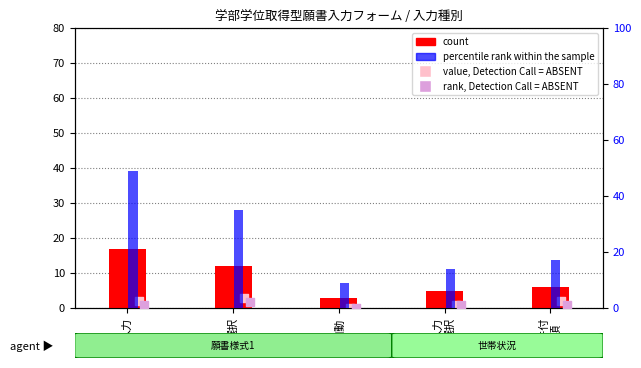

Which series has the largest total across all categories?

percentile rank within the sample